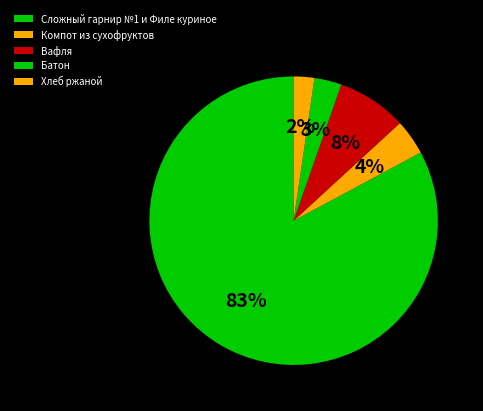

Does any single category account for the majority?

Yes